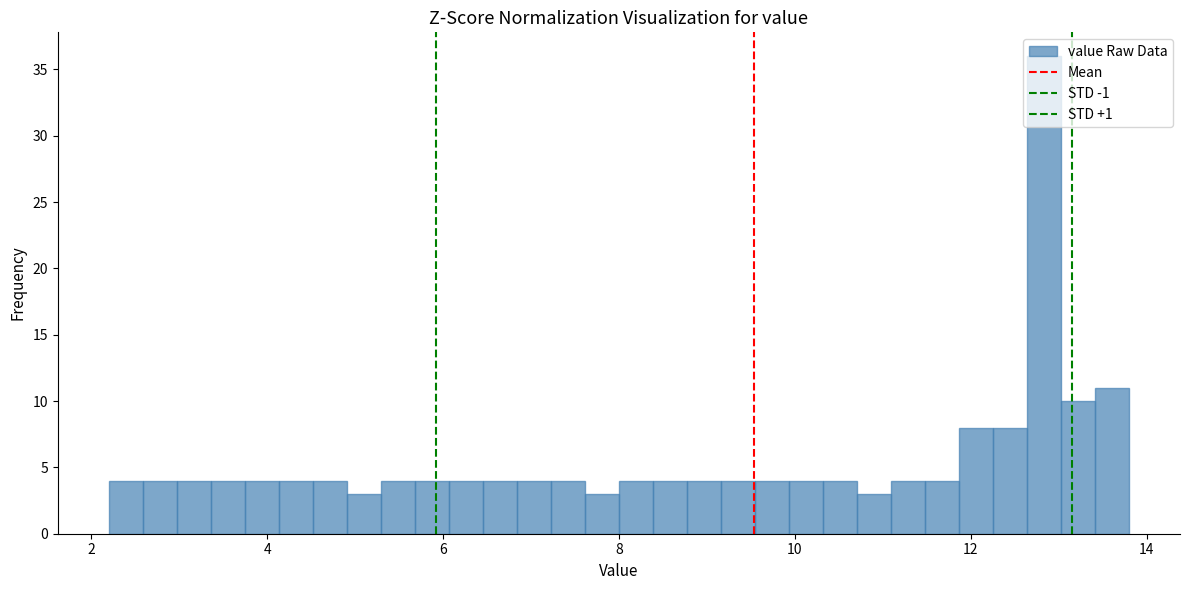

Around what value on the x-axis is the tallest bar? Give the approximate position of its centre, as read against the axis.

12.8